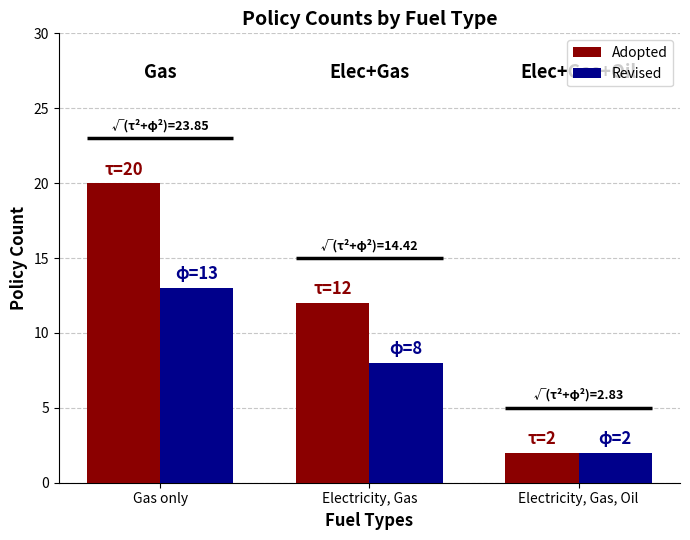

Reading left to right, list all the values displayed in this chart.

Adopted: 20	12	2
Revised: 13	8	2